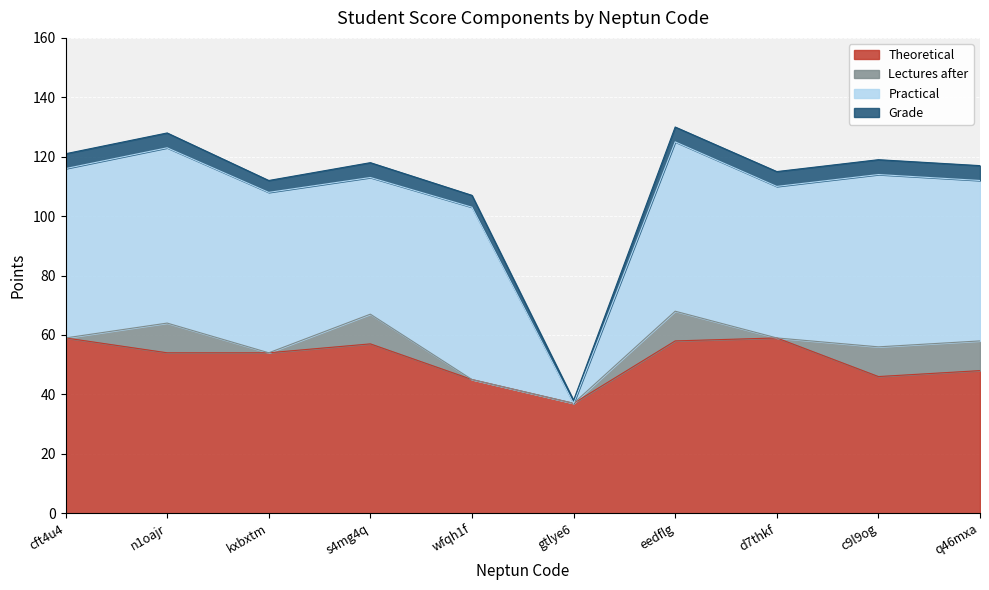

At which label does Practical first exceed 57?

n1oajr